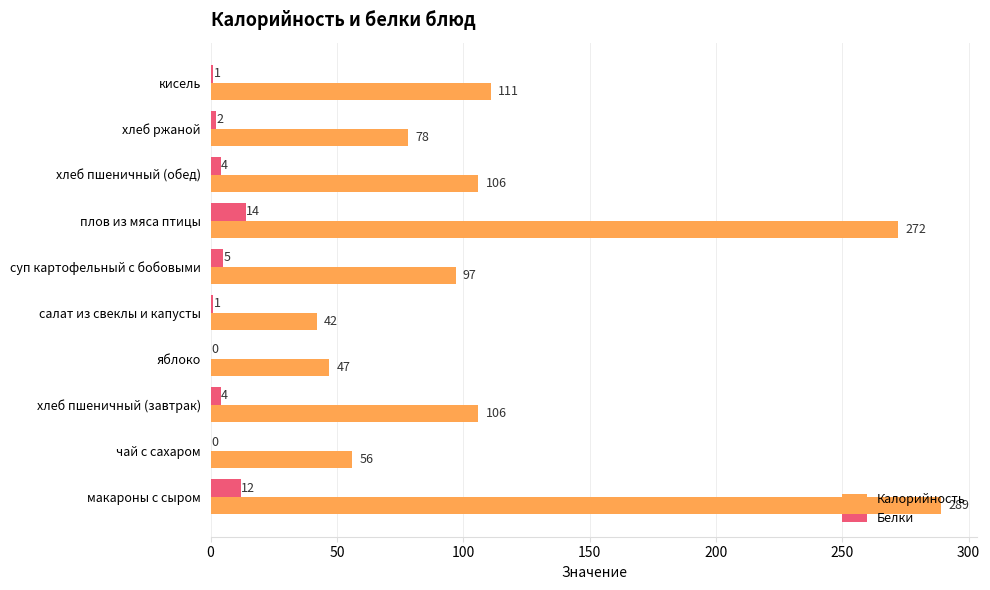

Which series has the widest spread of values?

Калорийность